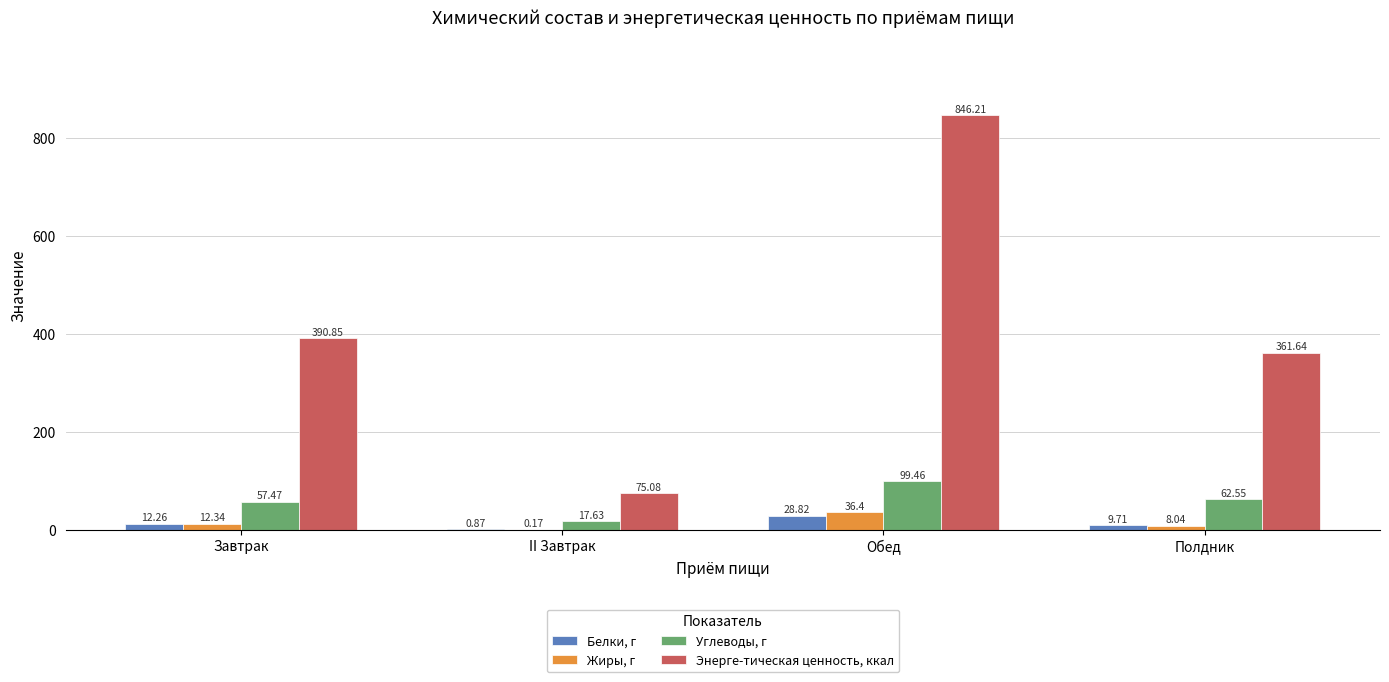

What is the sum of all Белки, г values?

51.7